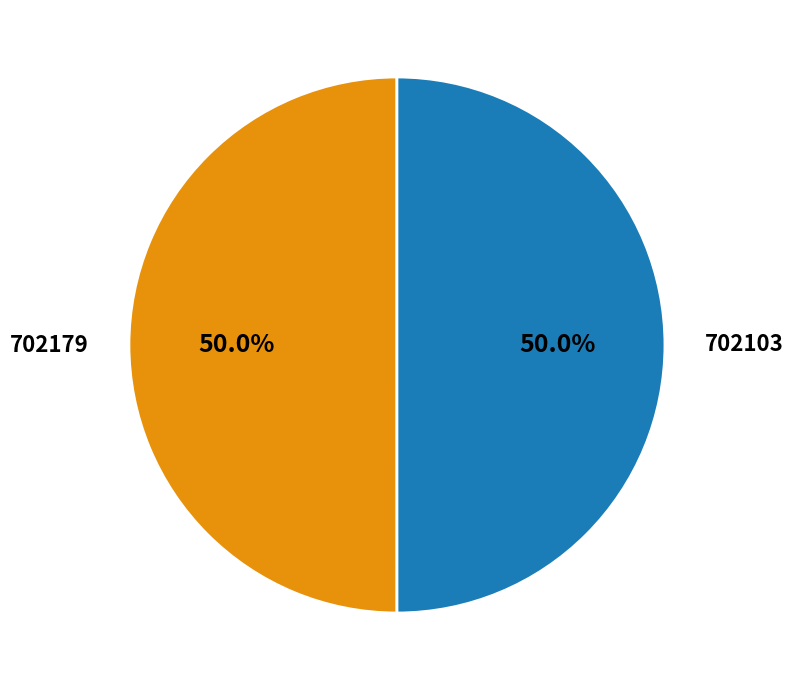

The 702103 slice represents 44% of the pie. True or false?

False